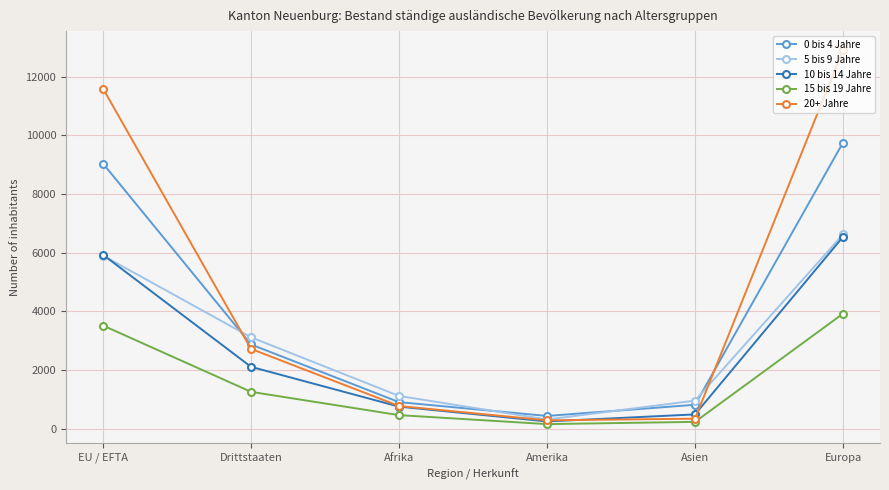

Count the number of data series in this chart.

5